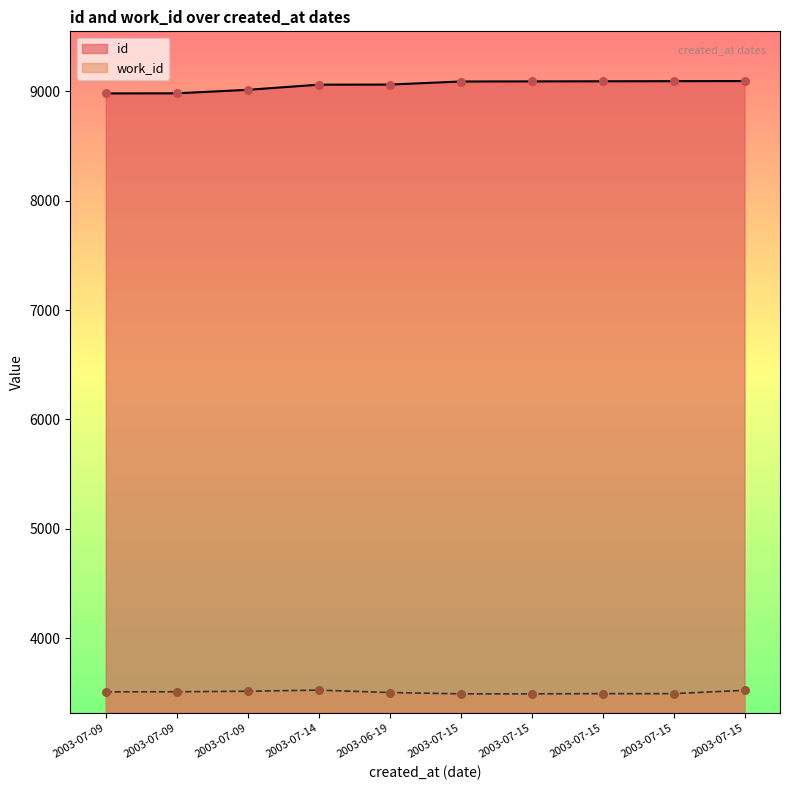

At which category is the sum across all series the highest?

2003-07-15